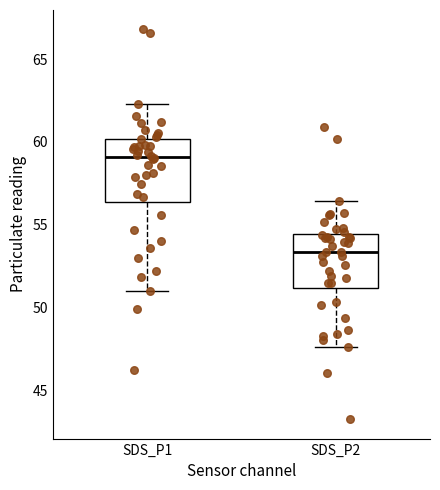

Reading left to right, transcribe this box plot: for each box, give where its median line is, the range the box spans, and where its two whiskers end, as read against the y-axis. The values are not printed on the chart, so give them approximately, as read against the axis.

SDS_P1: median 59.0, box 56.5 to 60.0, whiskers 51.0 to 62.5
SDS_P2: median 53.5, box 51.0 to 54.5, whiskers 47.5 to 56.5